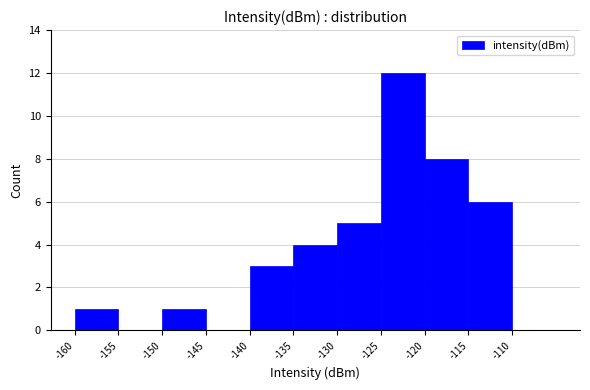

Reading left to right, transcribe this chart: for each bar, give the range it covers on the x-axis and its height. The values are not printed on the chart, so give them approximately, as read against the axis.

-160 to -155: 1
-155 to -150: 0
-150 to -145: 1
-145 to -140: 0
-140 to -135: 3
-135 to -130: 4
-130 to -125: 5
-125 to -120: 12
-120 to -115: 8
-115 to -110: 6
-110 to -105: 0